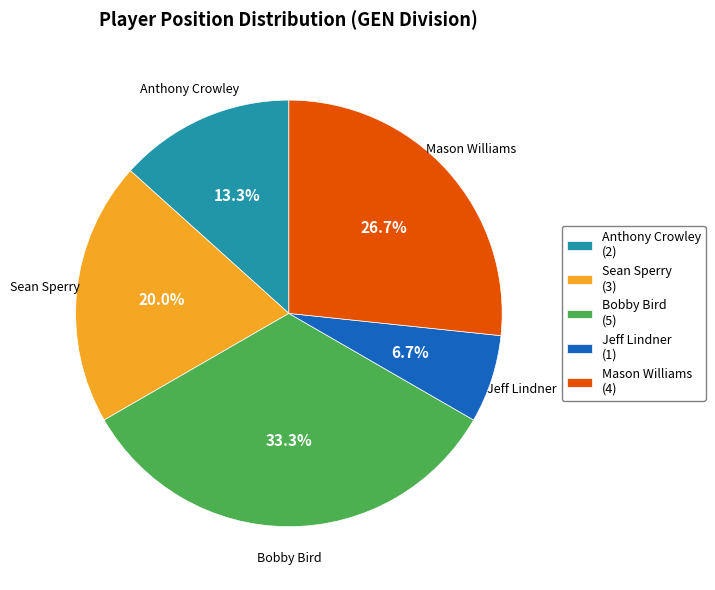

To the nearest percent, what is the average slice percentage?

20%